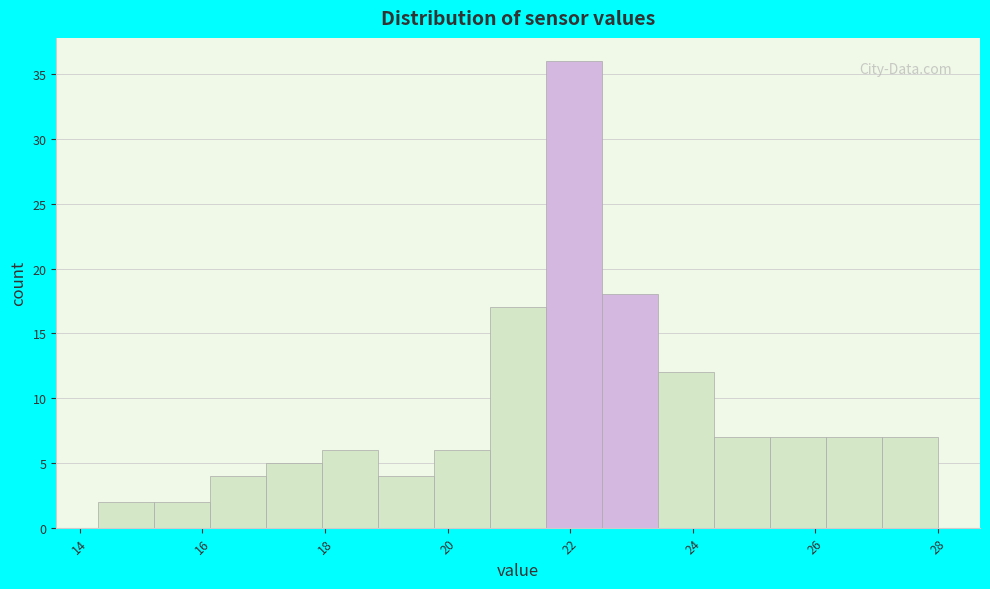

Over which range of the x-axis is the bar tallest?

21.6 to 22.6